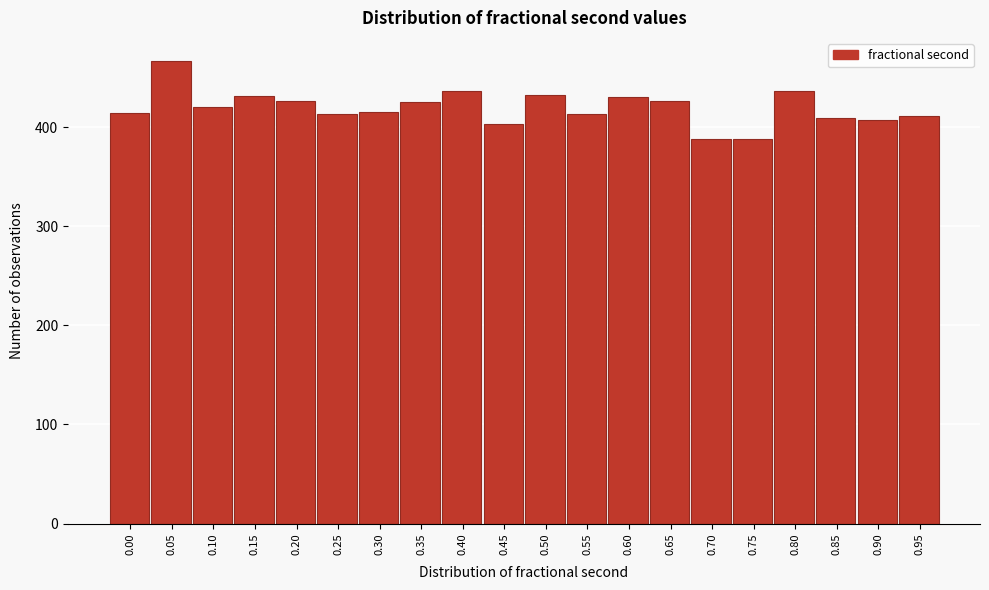

What is the maximum value shown in the chart?

467